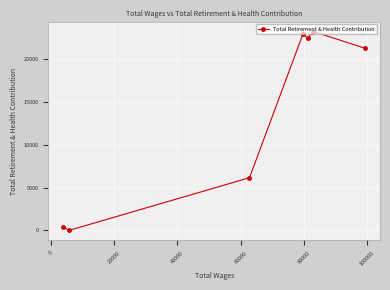

What is the average value?

13792